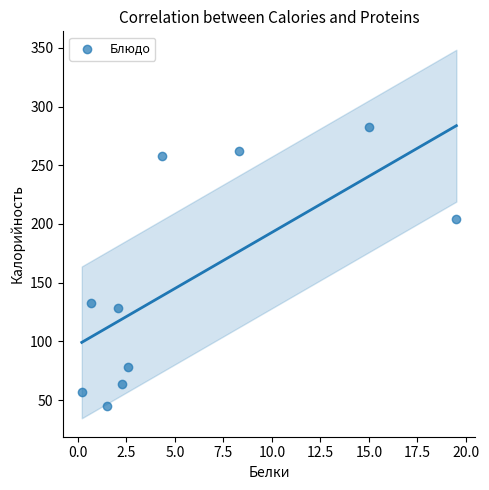

What Y value in the scatter plot is closest to 164?

133